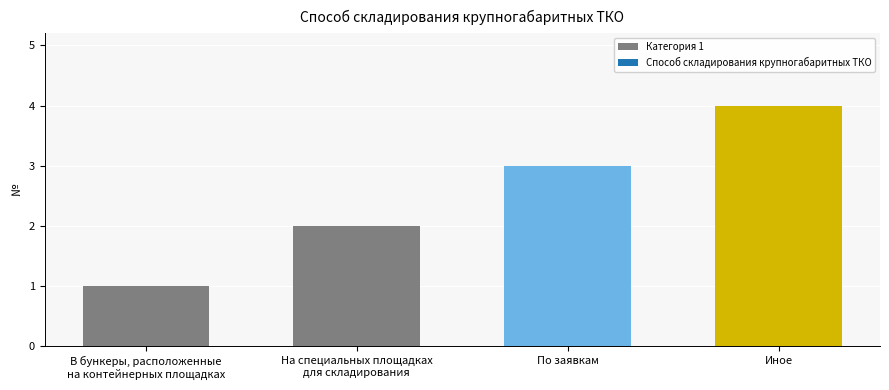

What is the sum of the values at На специальных площадках
для складирования and Иное?

6